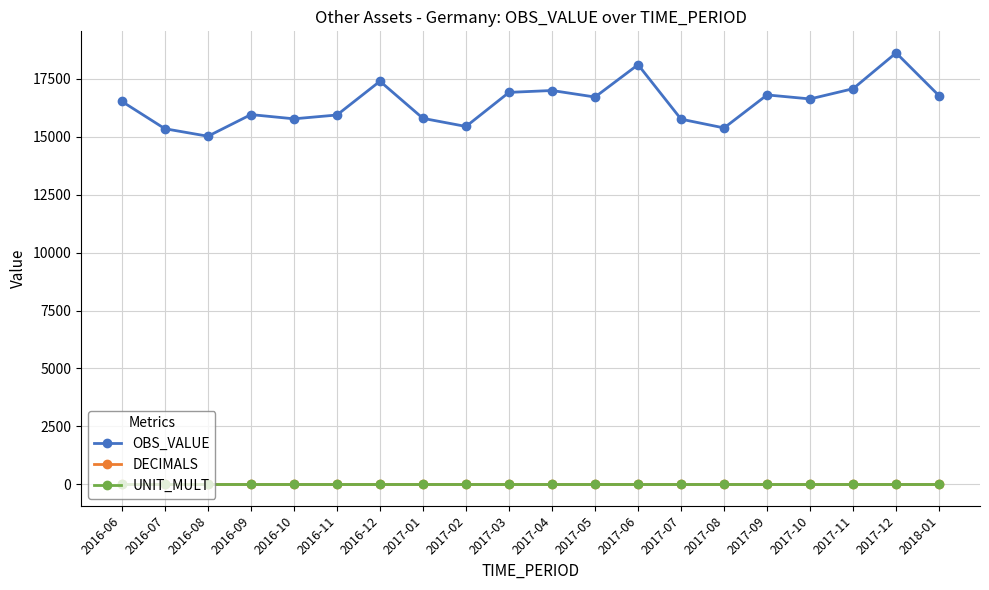

How many data points in OBS_VALUE are above 16636?

10